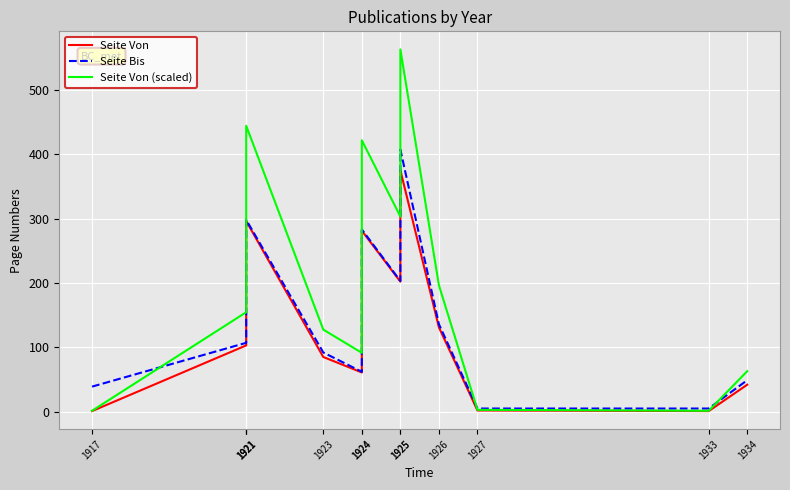

True or false: Seite Von (scaled) and Seite Von cross at least once.

False